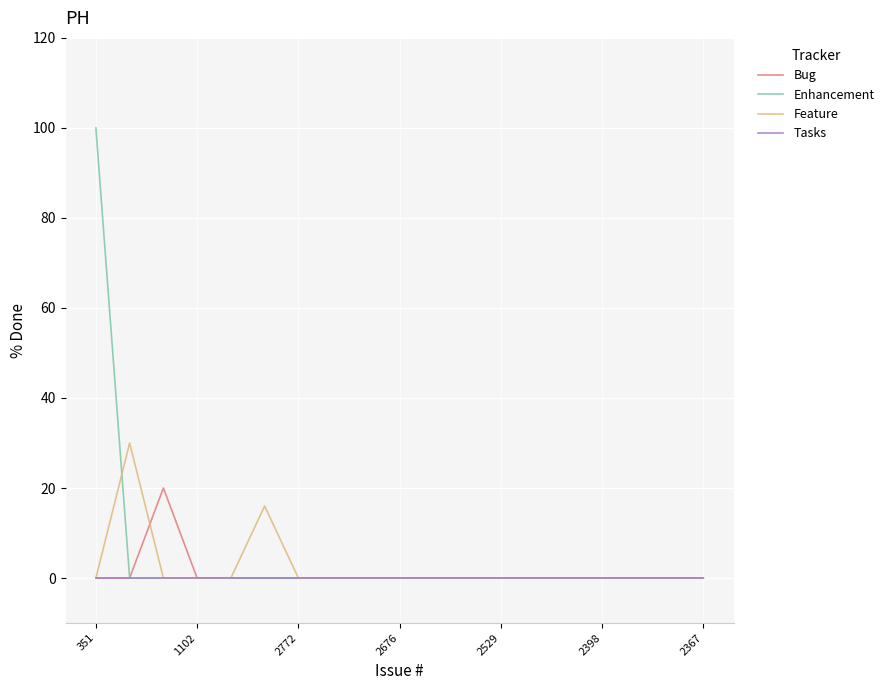

Rank the series by their maximum value, from lowest to highest.

Tasks, Bug, Feature, Enhancement